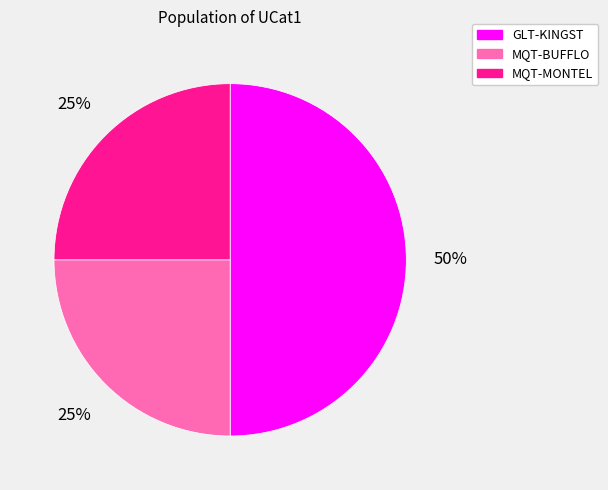

Is it true that MQT-BUFFLO is 38% of the pie?

False